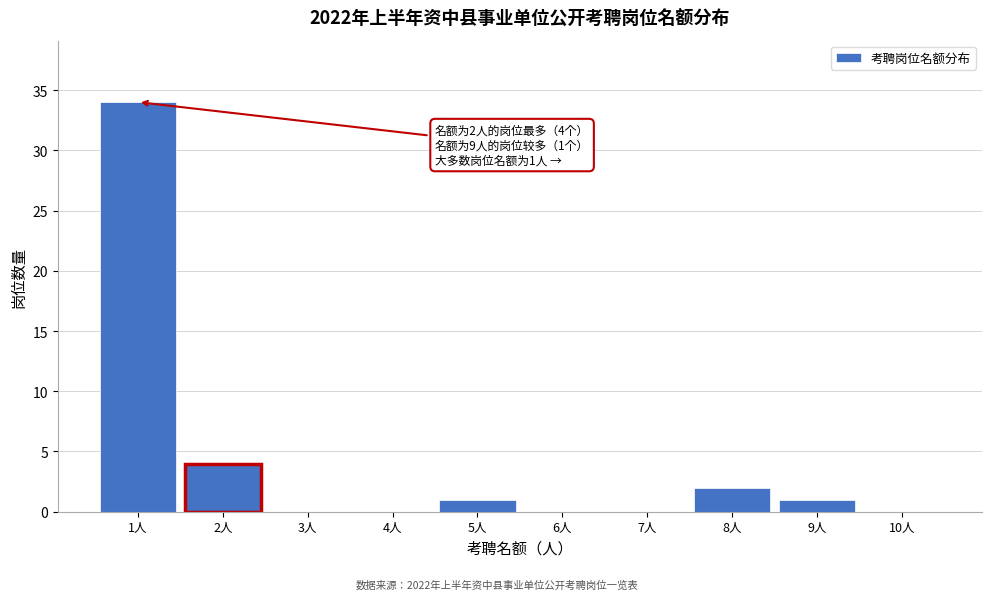

Which range on the x-axis has the tallest bar?

0.5 to 1.5